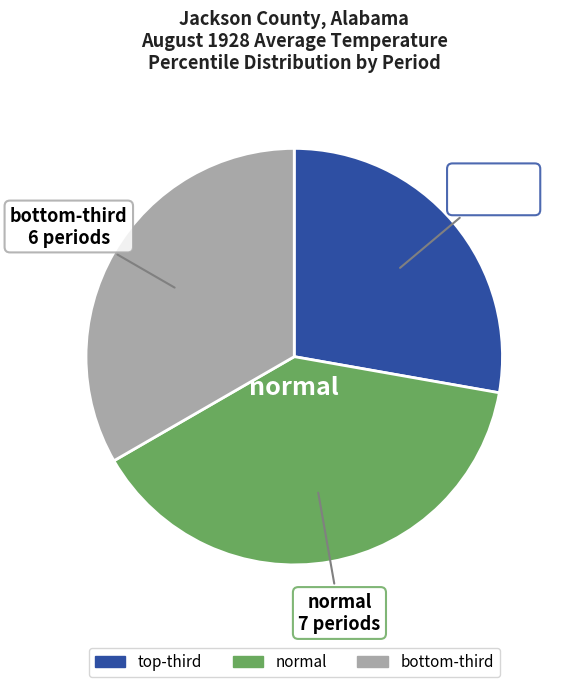

What is the smallest slice in the pie chart?

top-third